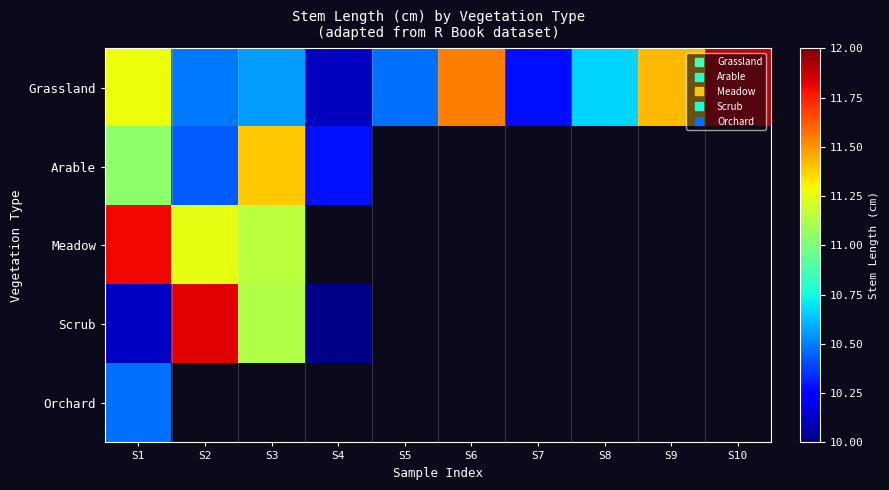

How many categories are shown in the chart?

10